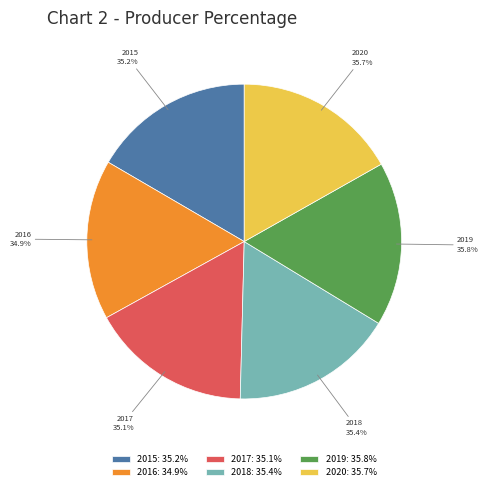

How much of the chart is everything except 2020?

83.2%